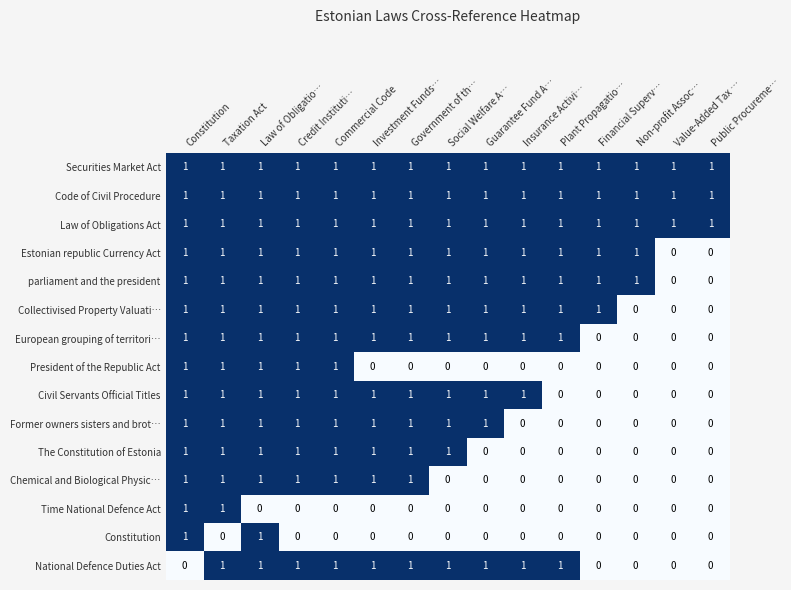

What is the sum of all parliament and the president values?

13